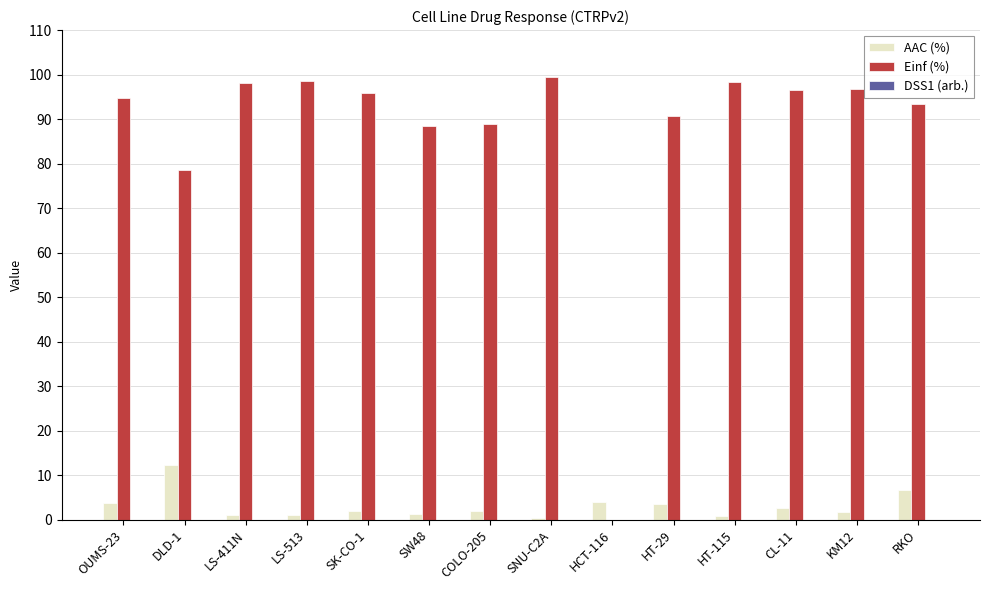

Is it true that Einf (%) equals 131.7 at HT-29?

False